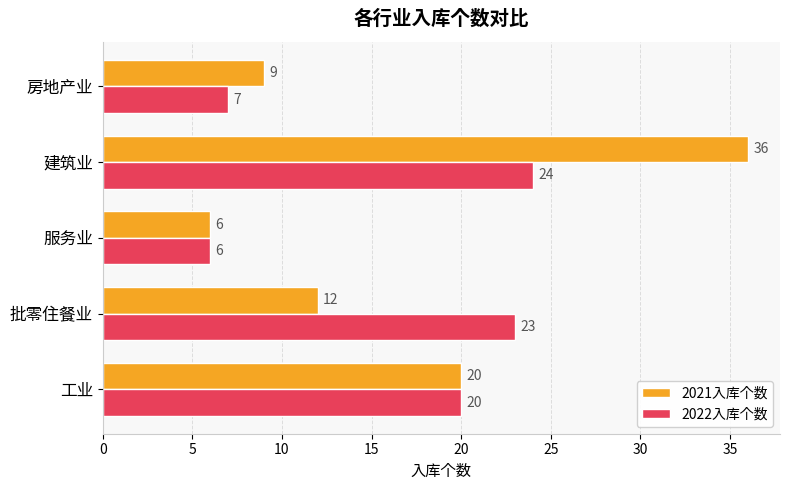

At which category is the sum across all series the highest?

建筑业